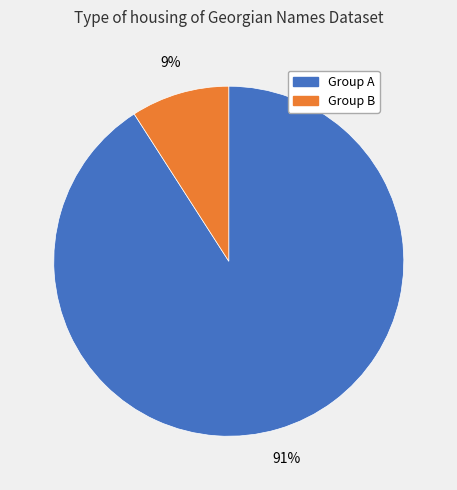

Which category accounts for the majority?

Group A